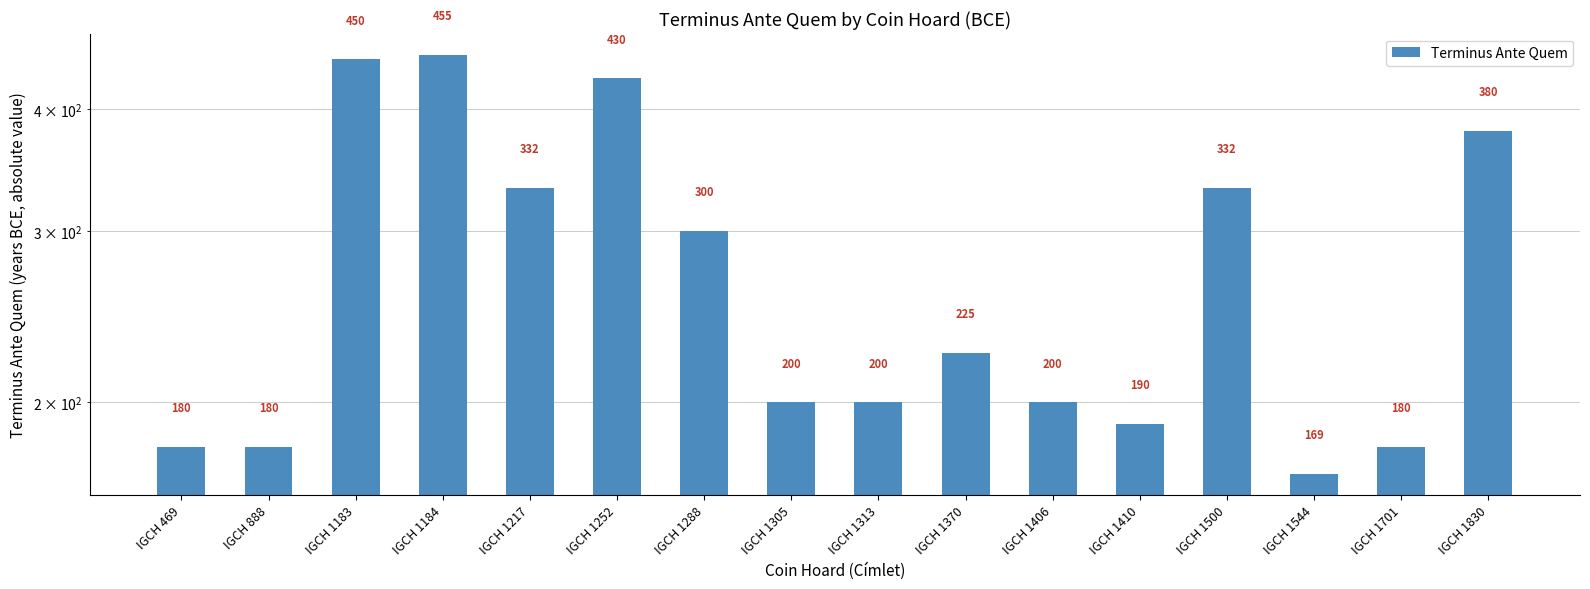

Is it true that the value at IGCH 1500 is 332?

True